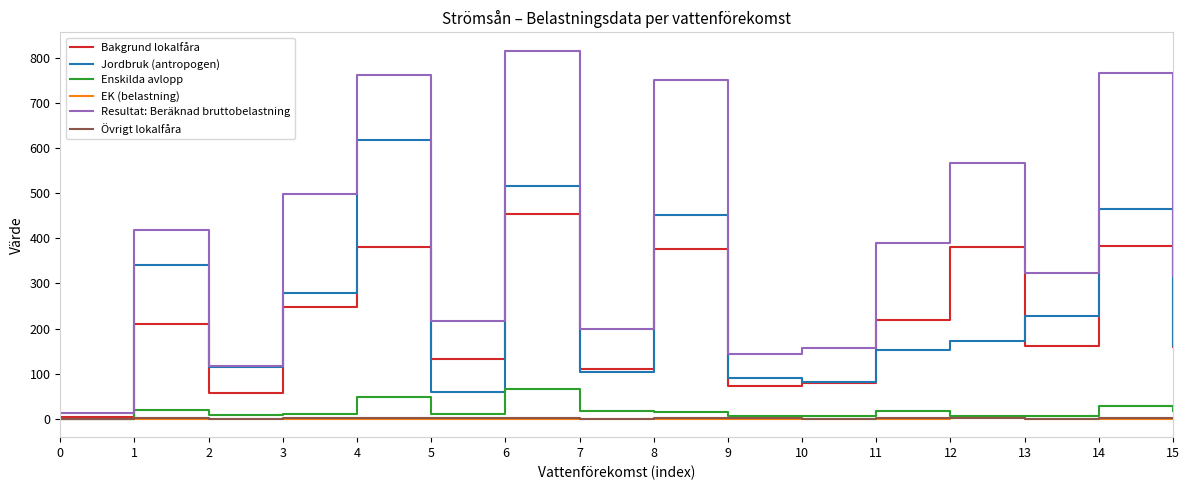

Where is the first local maximum for Bakgrund lokalfåra?

1